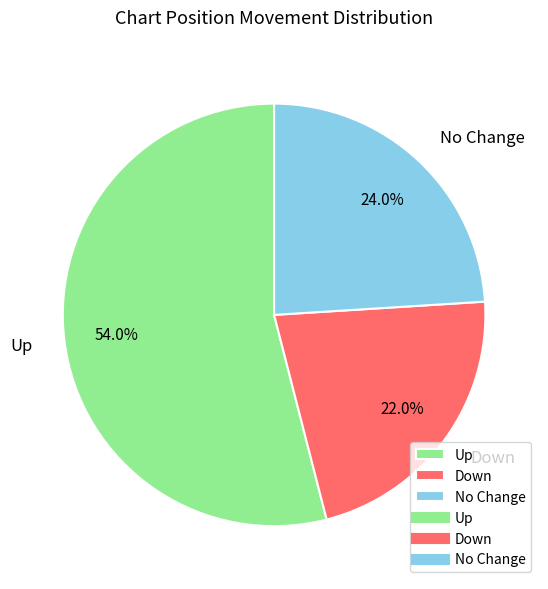

How many slices are in this pie chart?

3